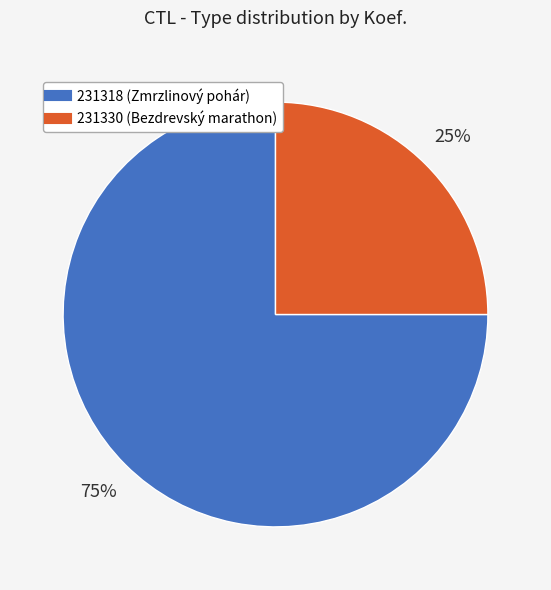

To the nearest percent, what portion does 231330 represent?

25%